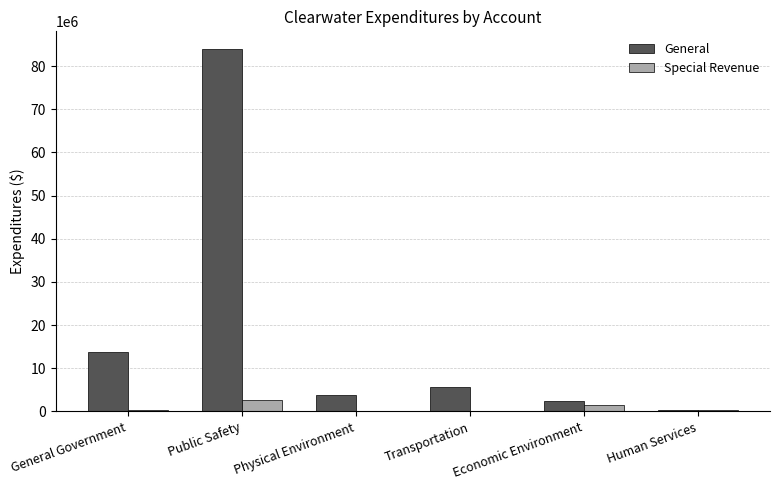

True or false: General has a value of 20375178 at General Government.

False